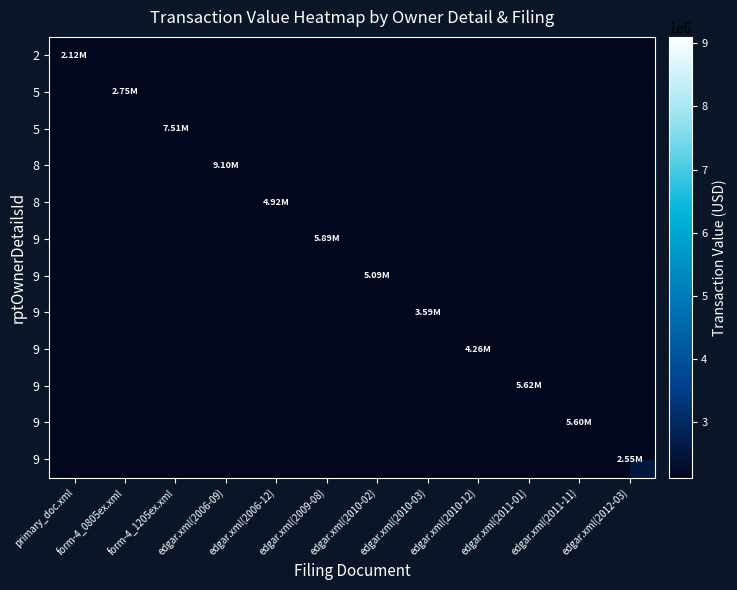

Which label corresponds to the largest value in the chart?

edgar.xml(2006-09)